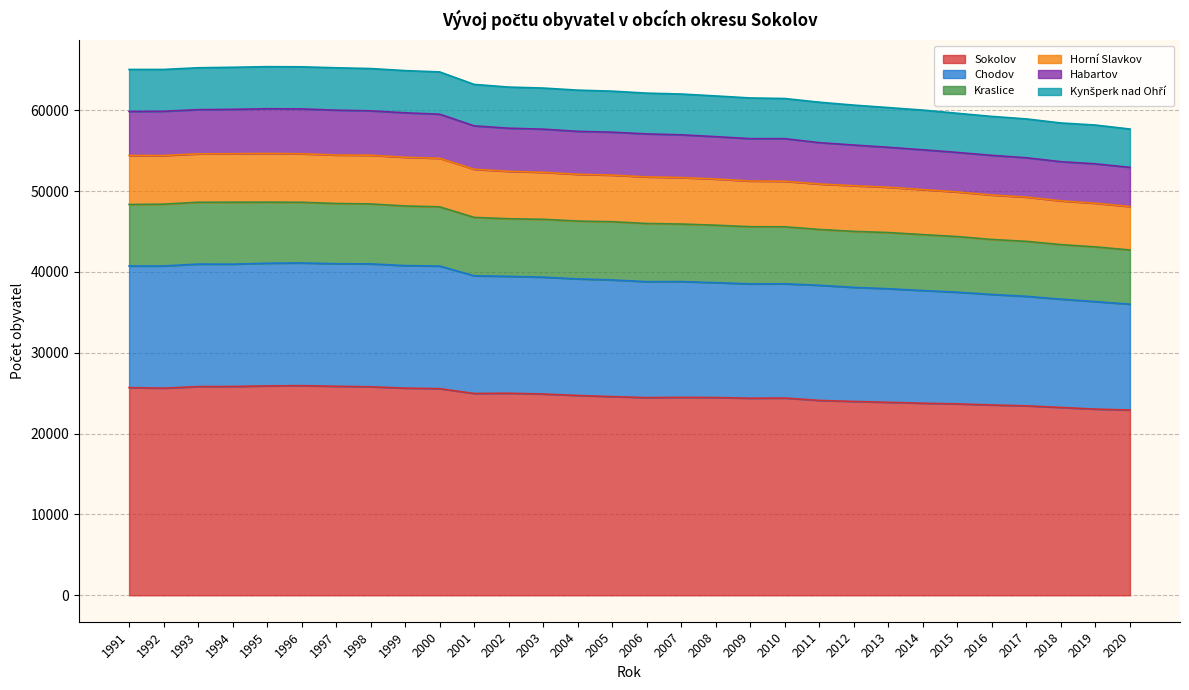

How many lines are shown in the chart?

6